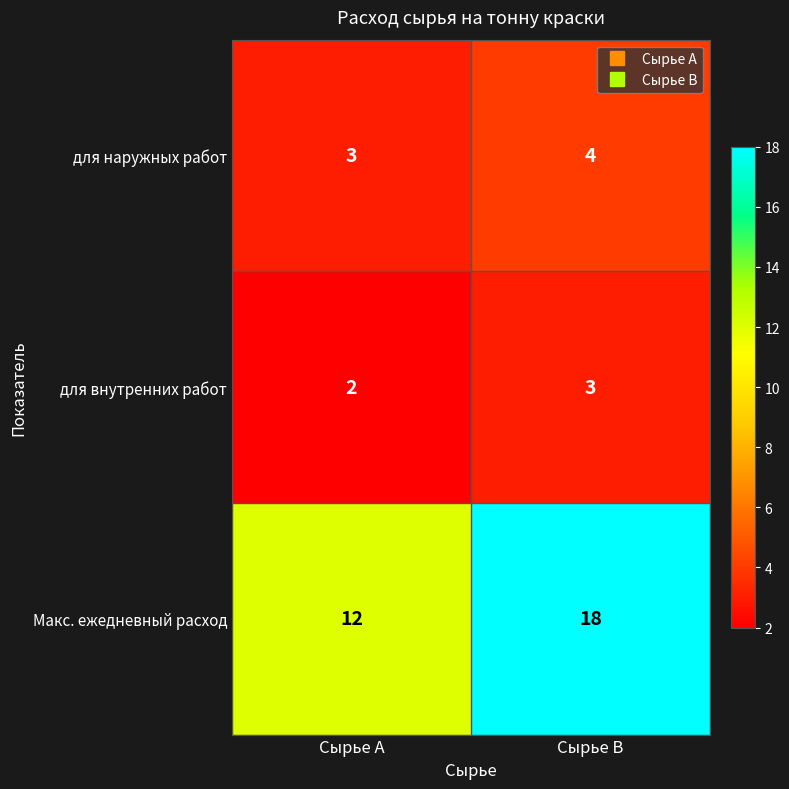

Reading left to right, extract all data points from this chart.

для наружных работ: 3	4
для внутренних работ: 2	3
Макс. ежедневный расход: 12	18